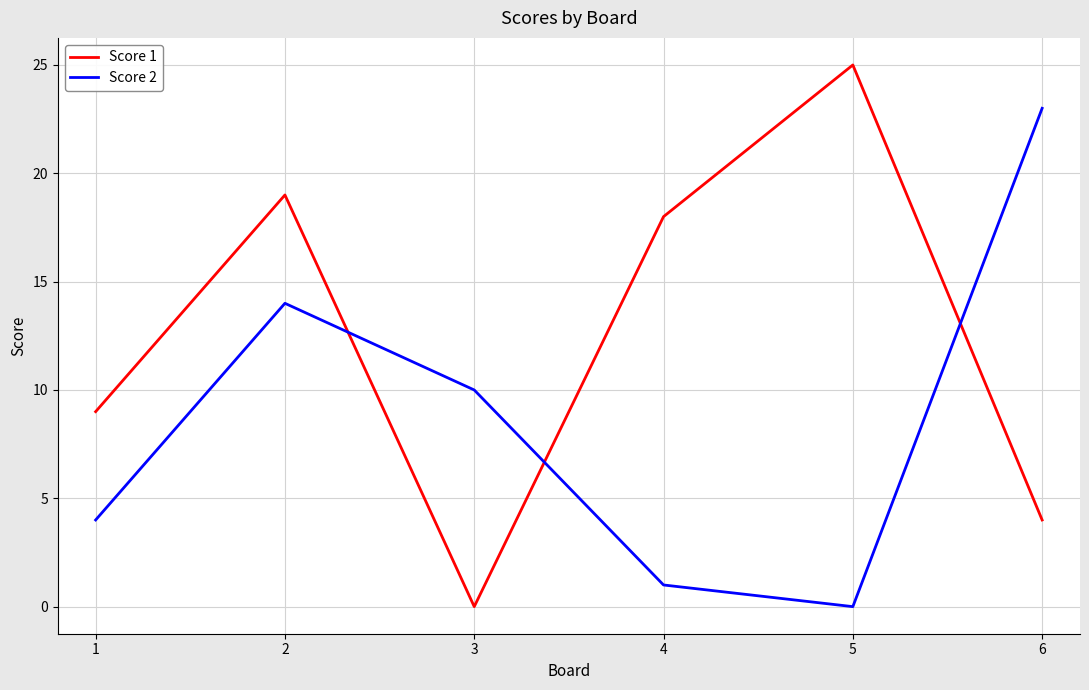

How many series are shown in this chart?

2